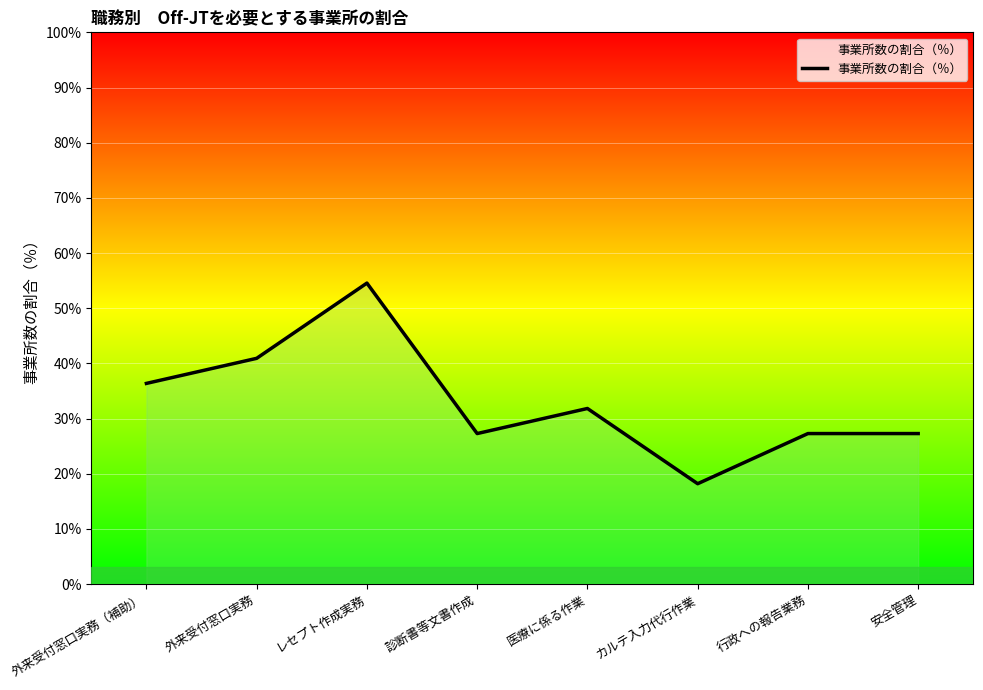

The value at 診断書等文書作成 is 42.6. True or false?

False